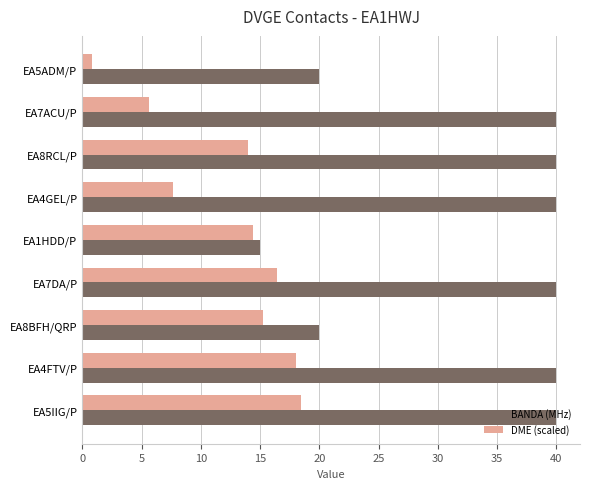

List the series in order of their overall mean, highest first.

BANDA (MHz), DME (scaled)